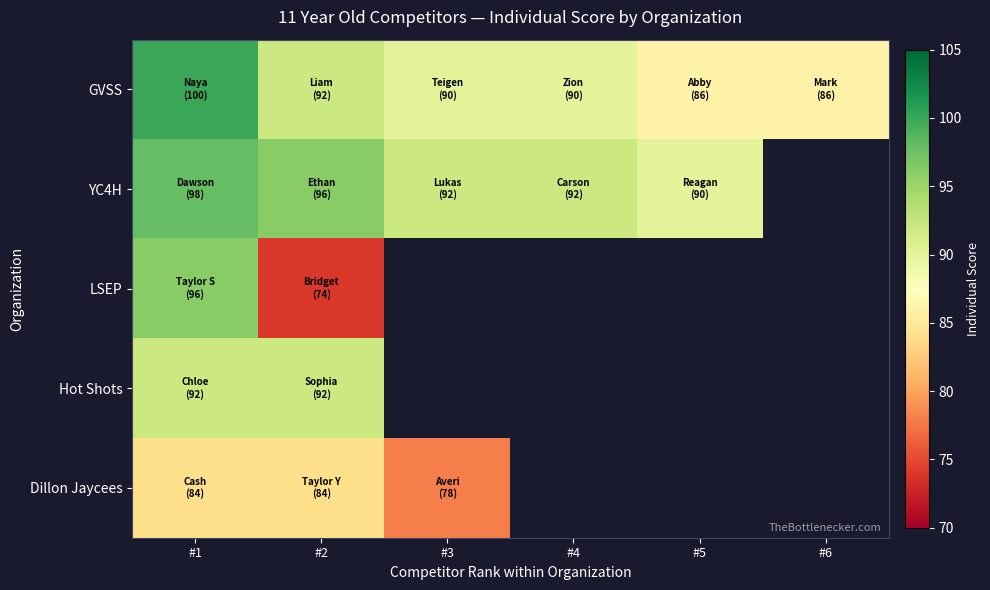

What is the minimum value for YC4H?

90.0